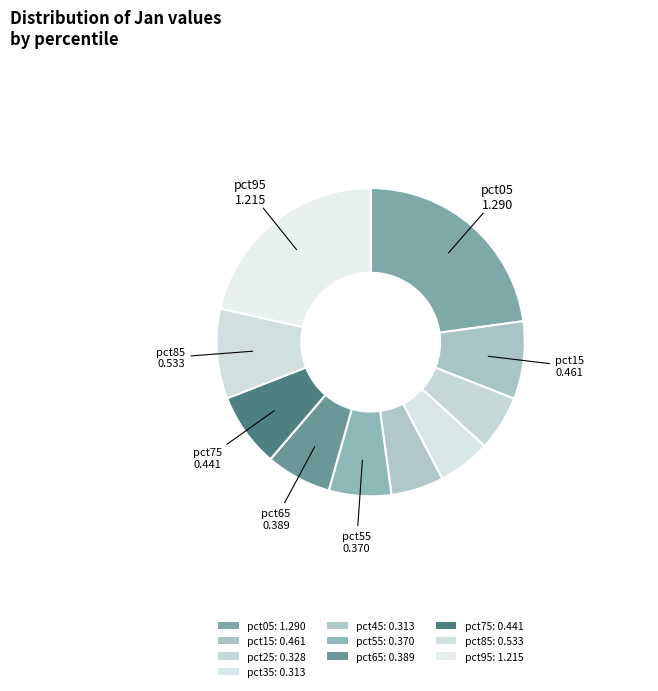

How many segments does this pie chart have?

10